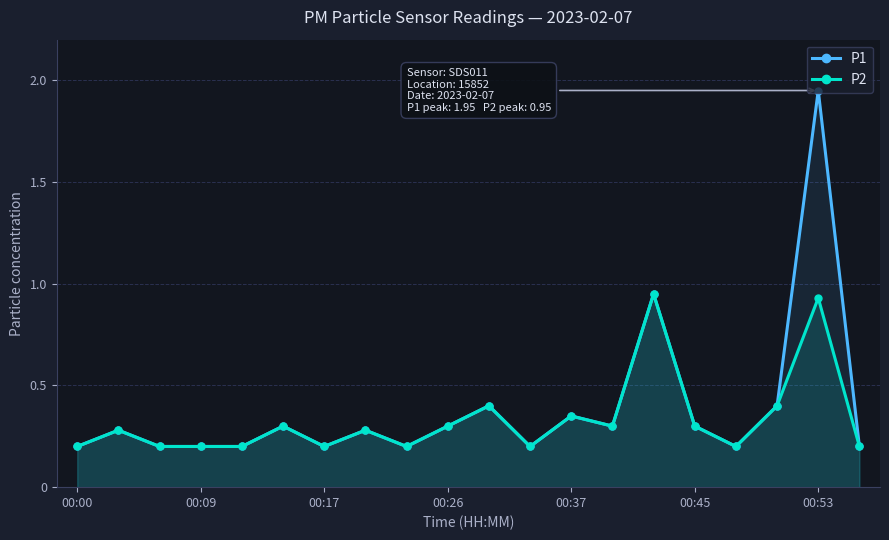

At how many categories does at least one series exceed 1?

1